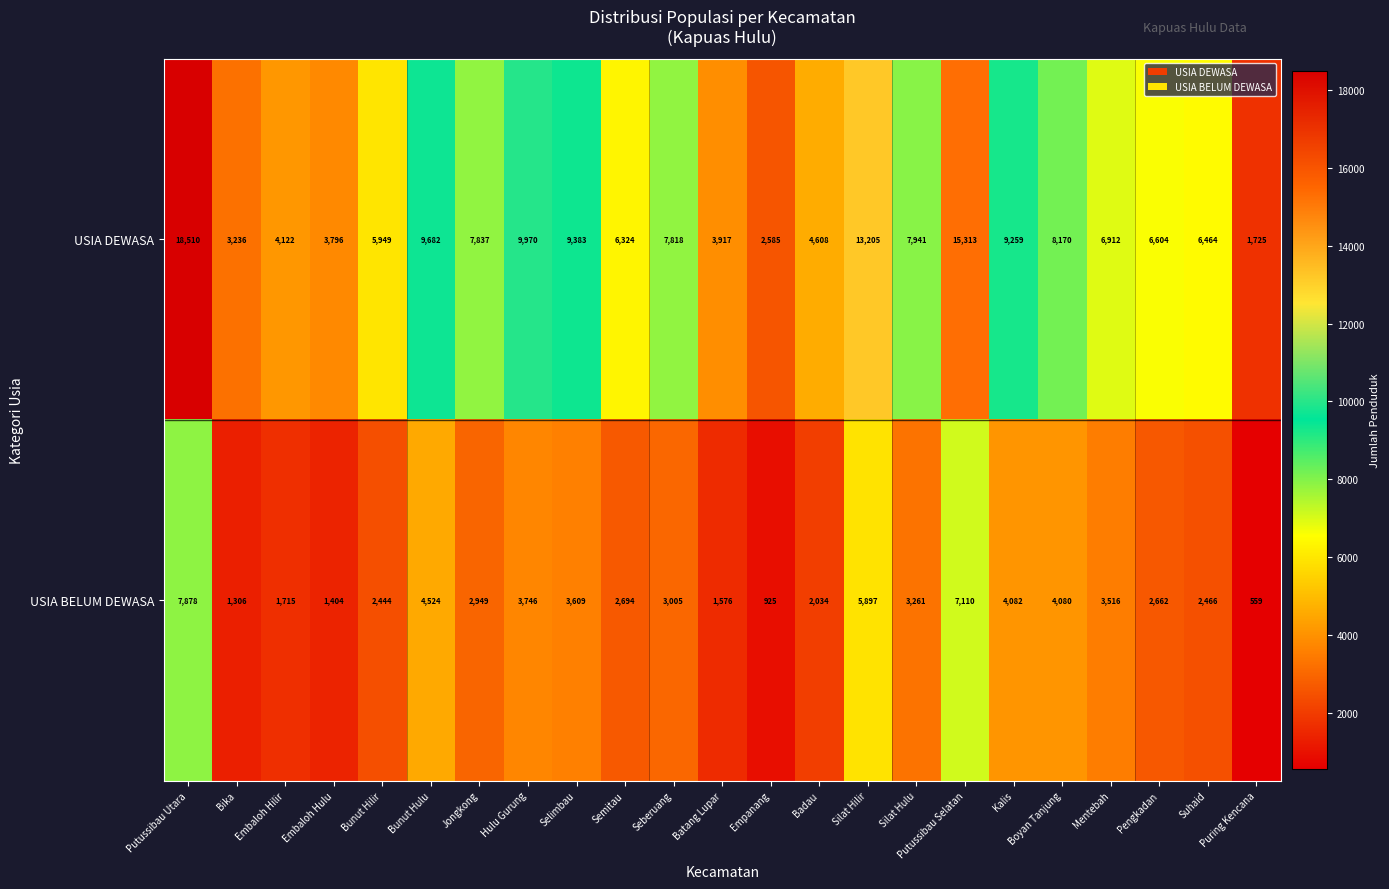

At which category does the chart reach its peak across all series?

Putussibau Utara